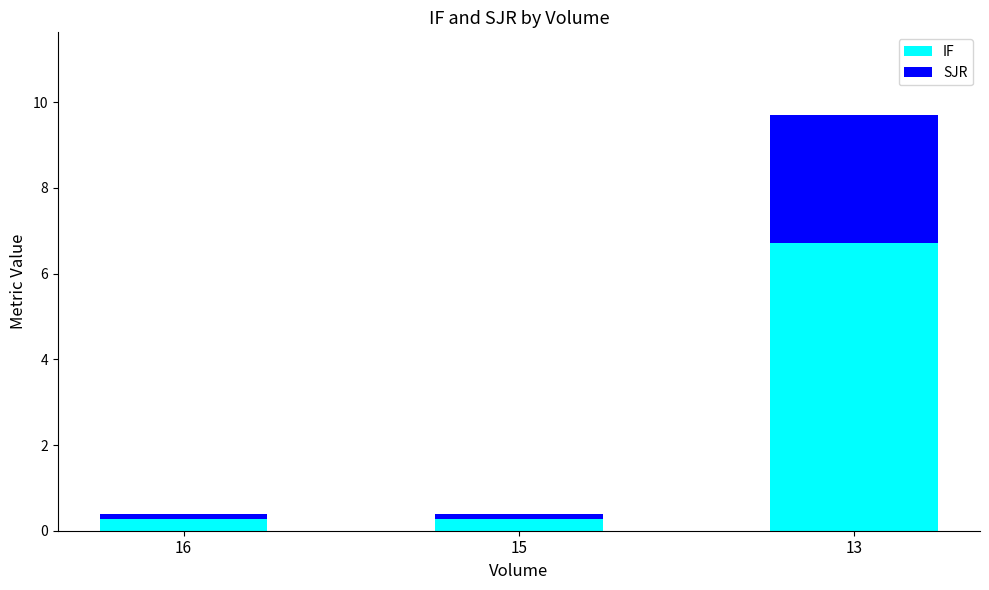

The IF series shows 0.3 at 15. True or false?

True